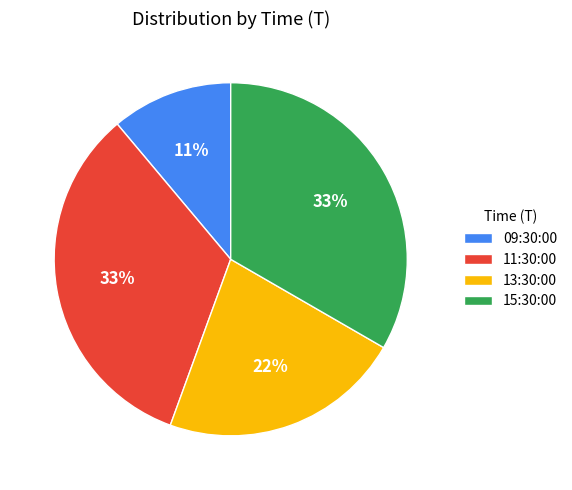

What percentage is the 09:30:00 slice, to the nearest percent?

11%